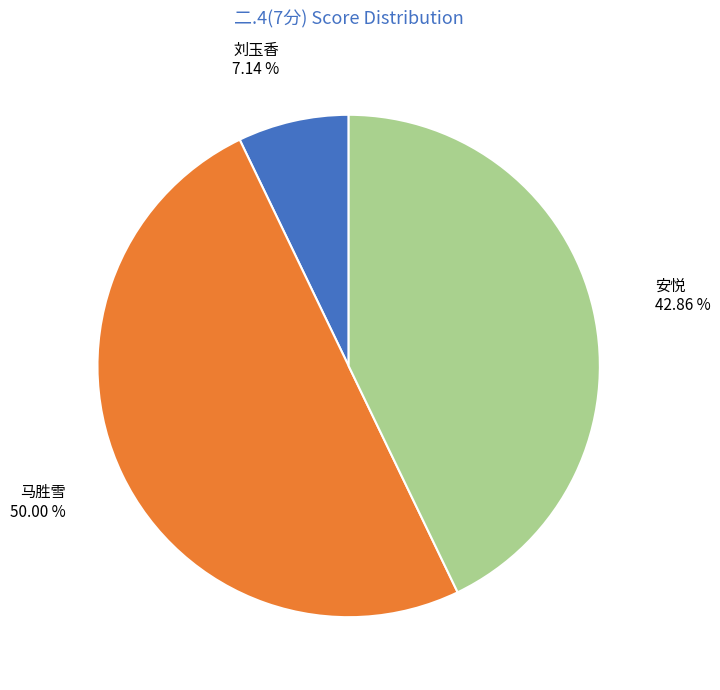

Is 刘玉香 7.14 % the majority of the pie?

No